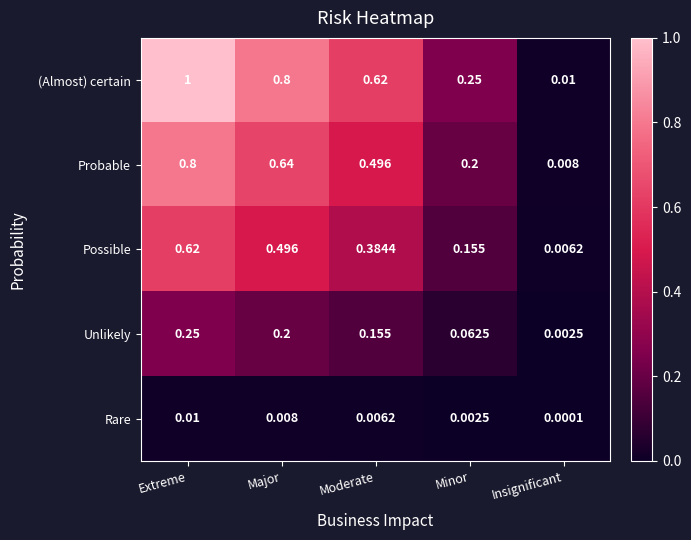

At which category does the chart reach its minimum across all series?

Insignificant